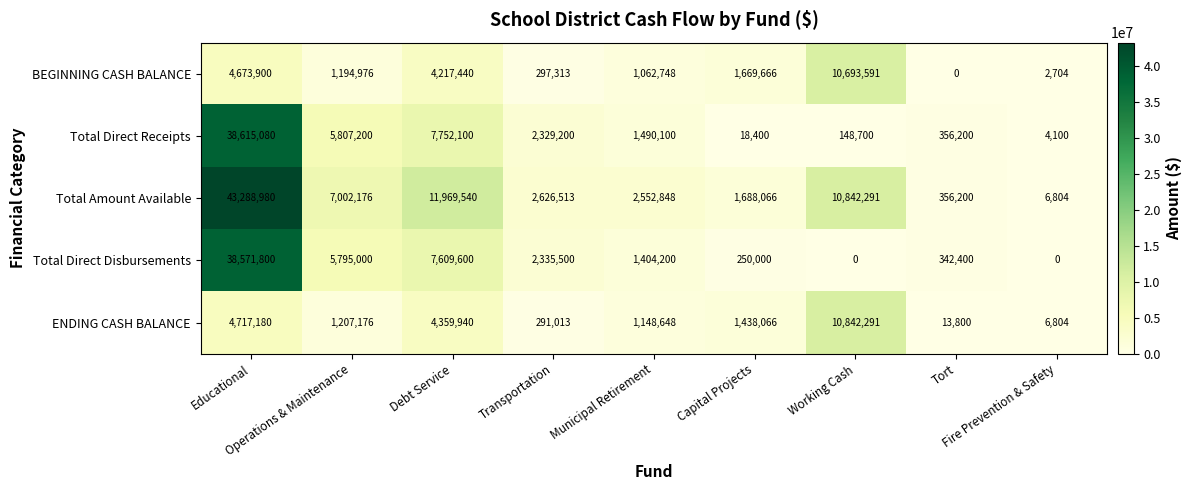

At Debt Service, list the series in order from smallest to largest.

BEGINNING CASH BALANCE, ENDING CASH BALANCE, Total Direct Disbursements, Total Direct Receipts, Total Amount Available